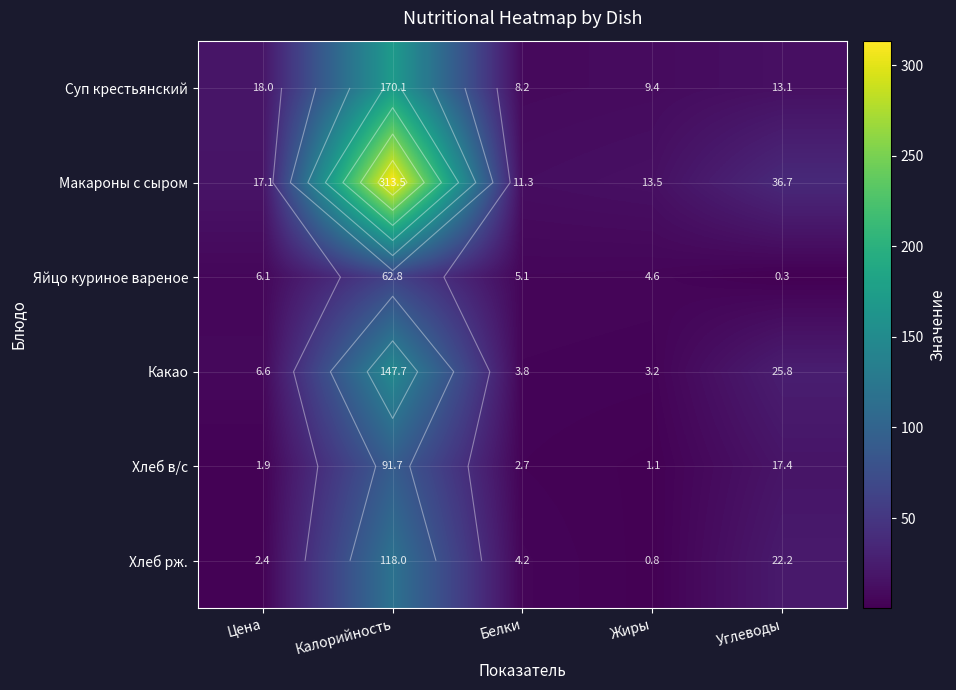

At how many categories does at least one series exceed 191?

1